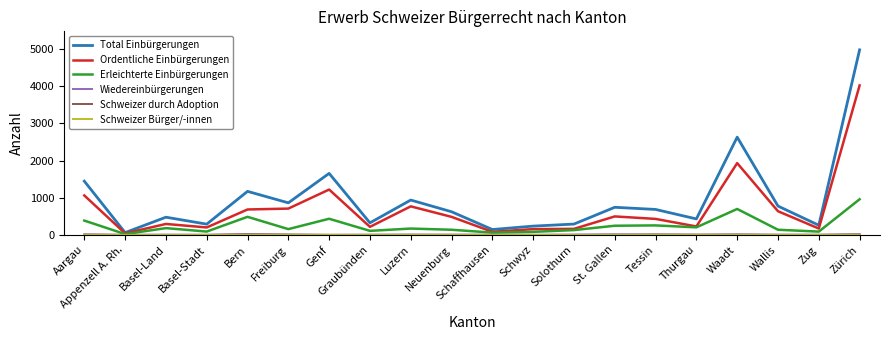

Which category has the highest value across all series?

Zürich